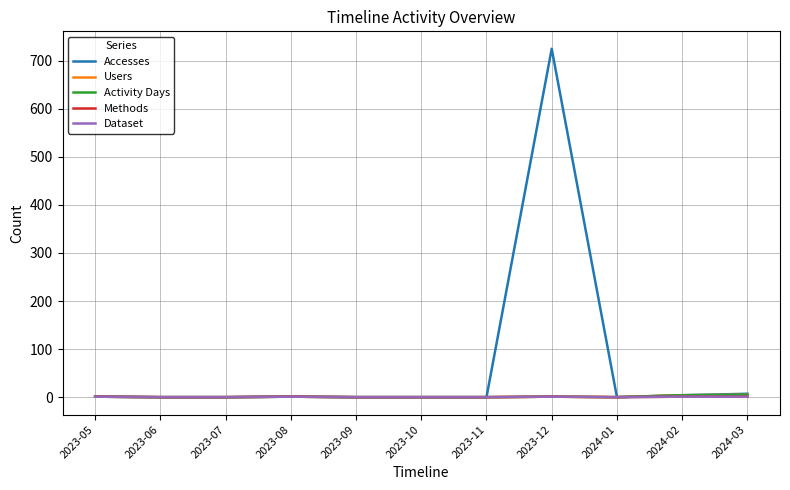

Is the value of Methods at 2024-02 greater than the value of Users at 2023-11?

Yes